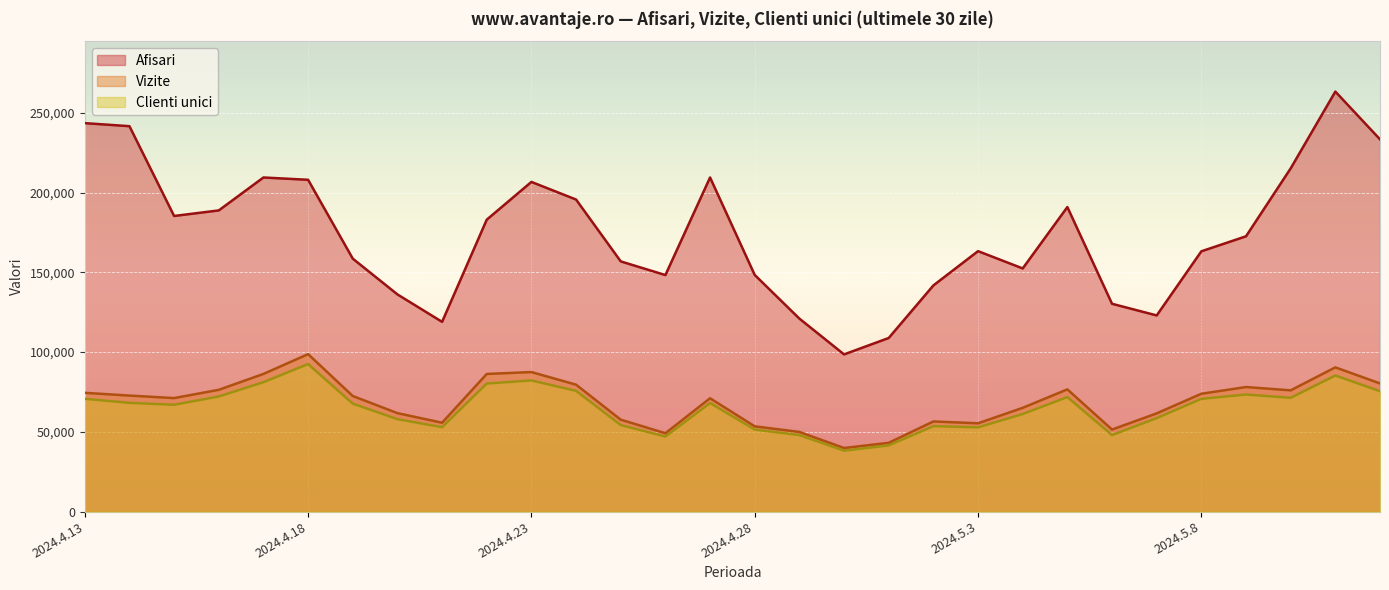

True or false: Afisari has more than 1 interior local peaks.

True